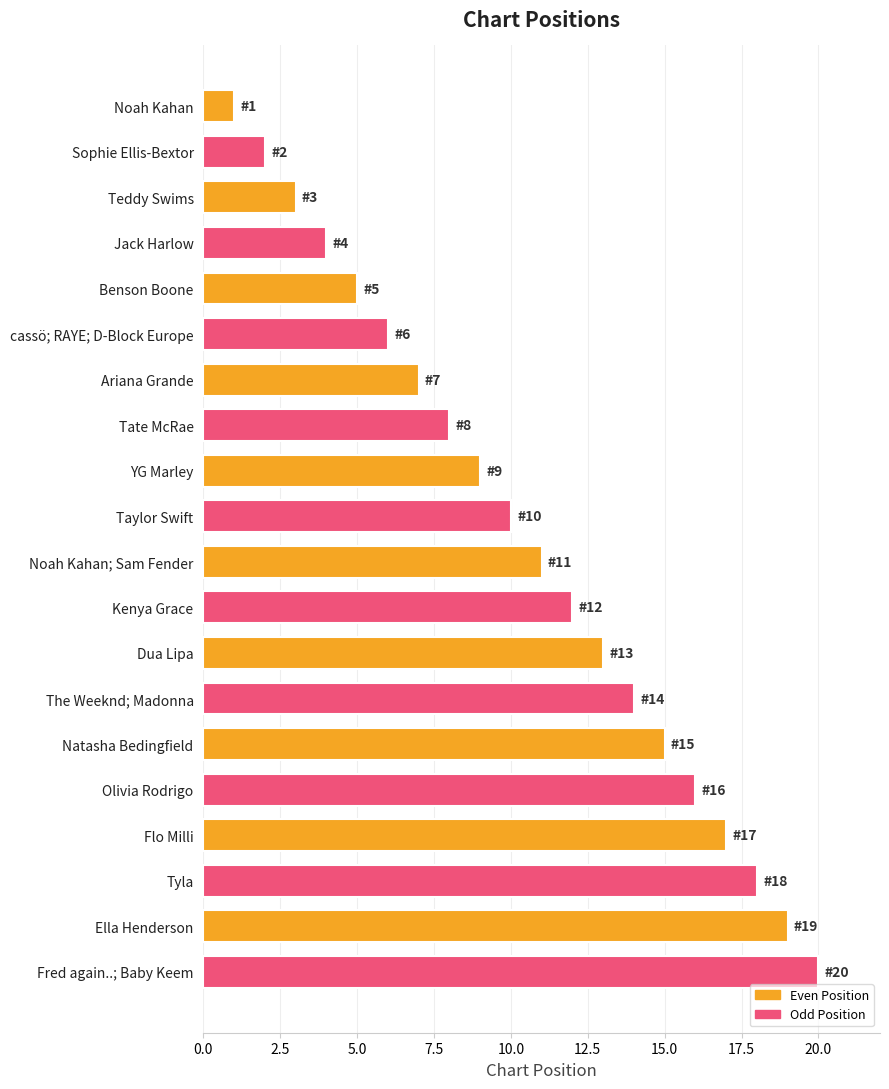

What is the difference between the maximum and second lowest values?

18